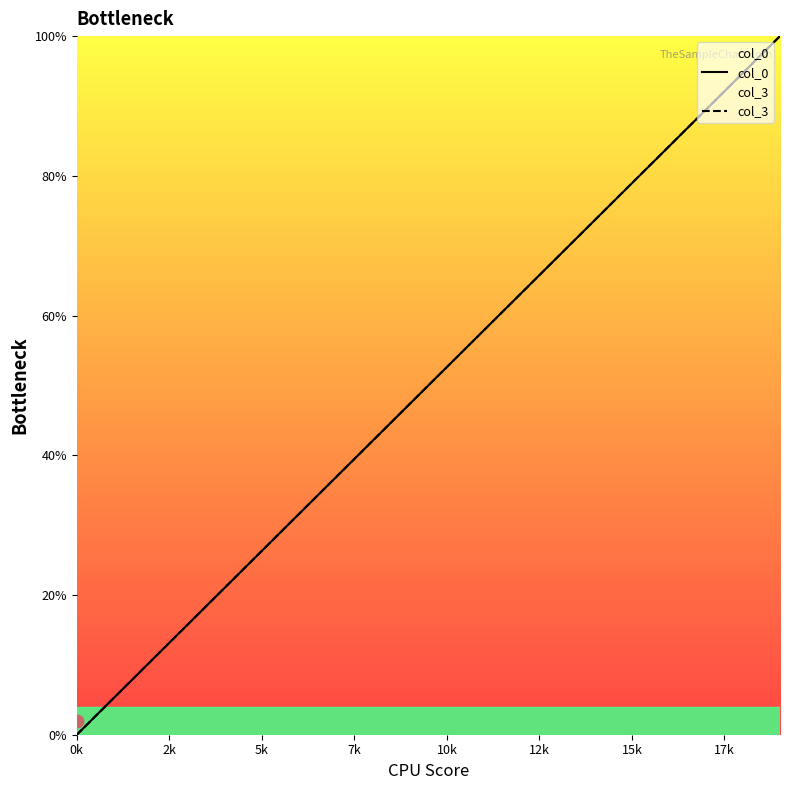

Which series has the largest total across all categories?

col_3